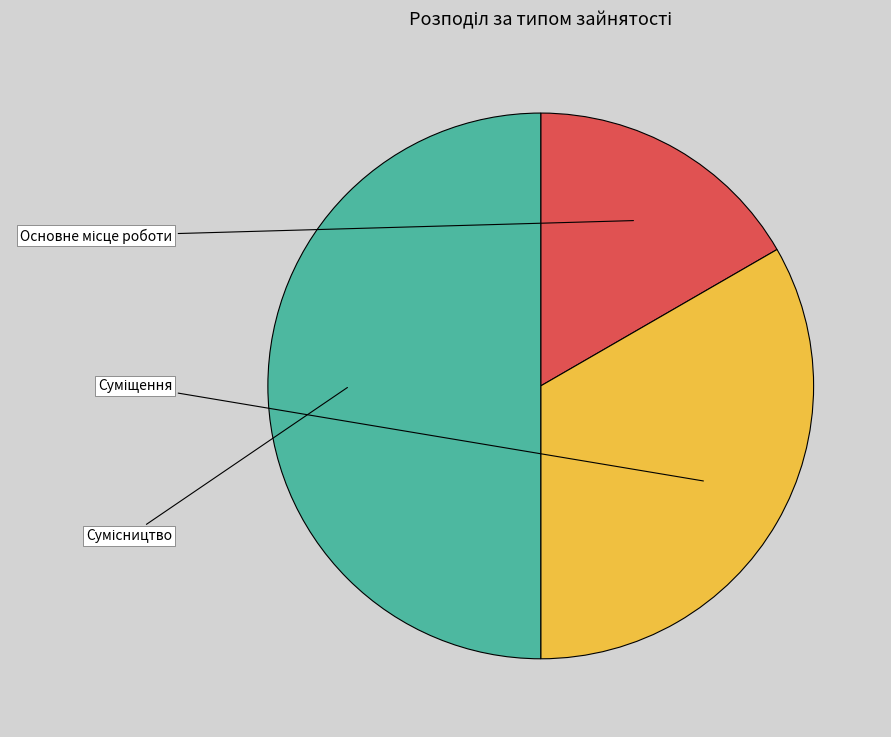

Does any single category account for the majority?

No